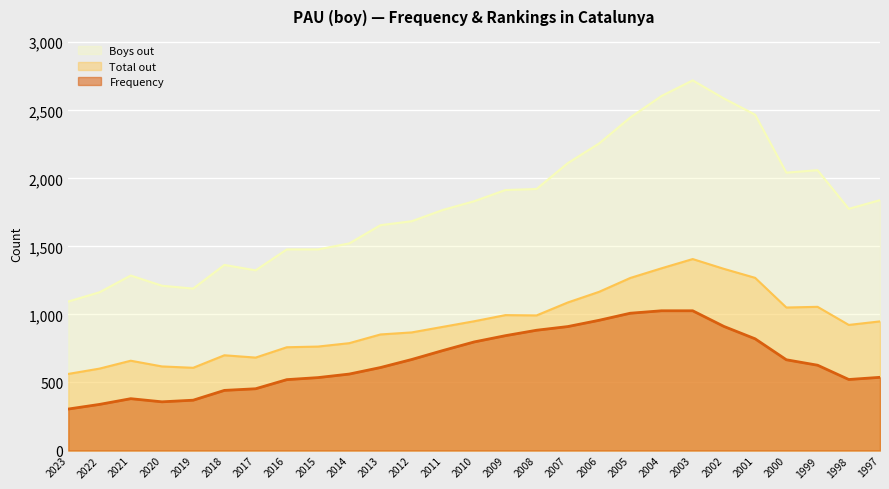

How many values in the Total out series exceed 923?

13